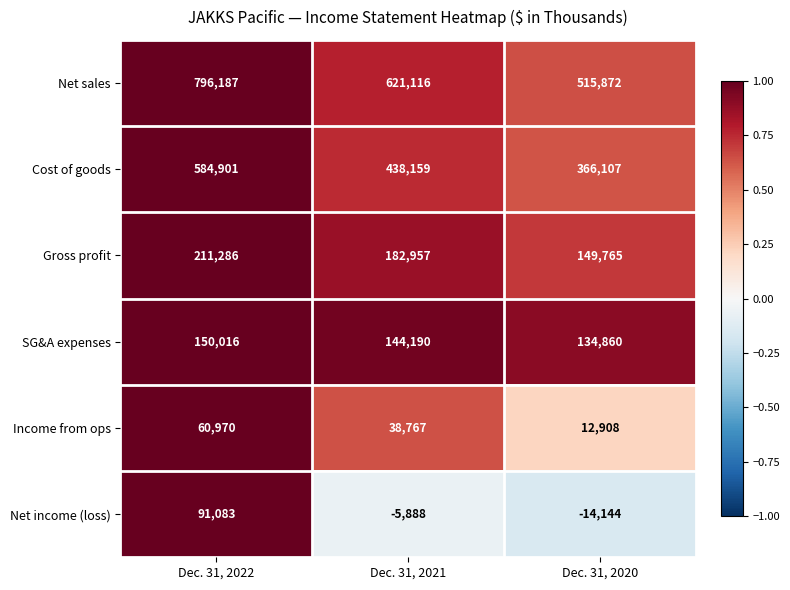

What is the difference between the SG&A expenses values at Dec. 31, 2021 and Dec. 31, 2022?

5826